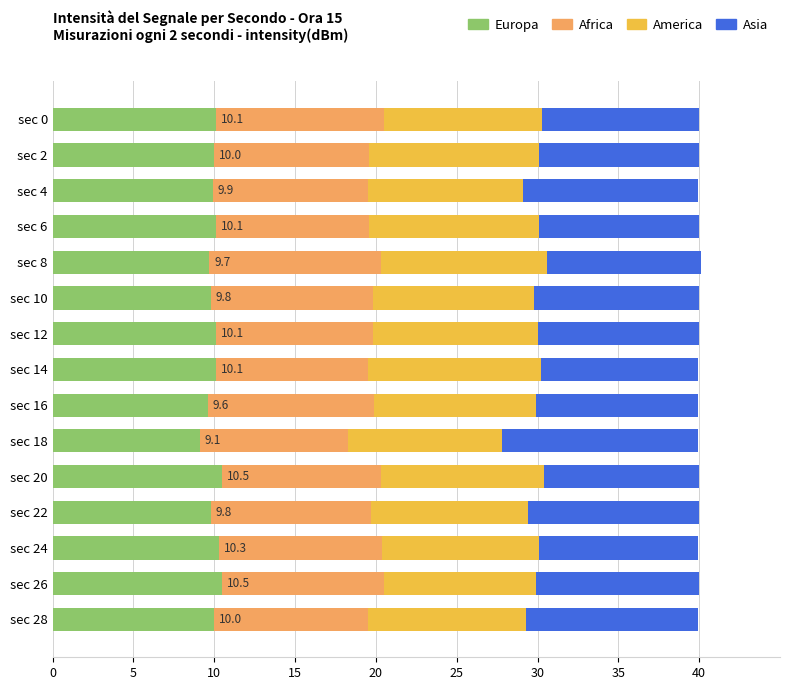

What is the average value of the Europa series?

10.0